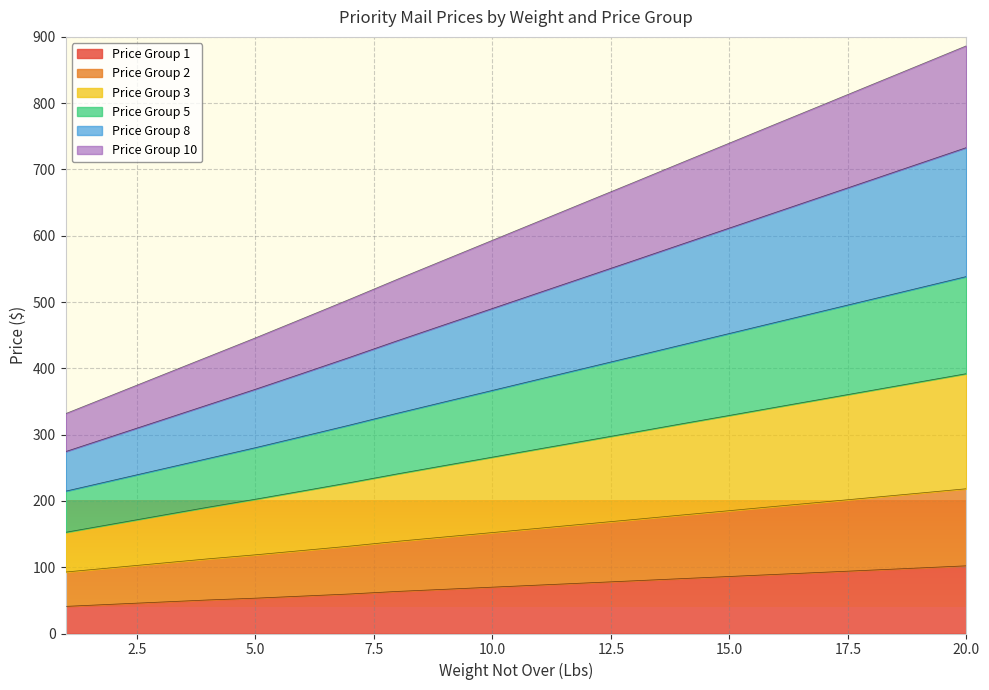

What is the minimum value for Price Group 1?

40.9